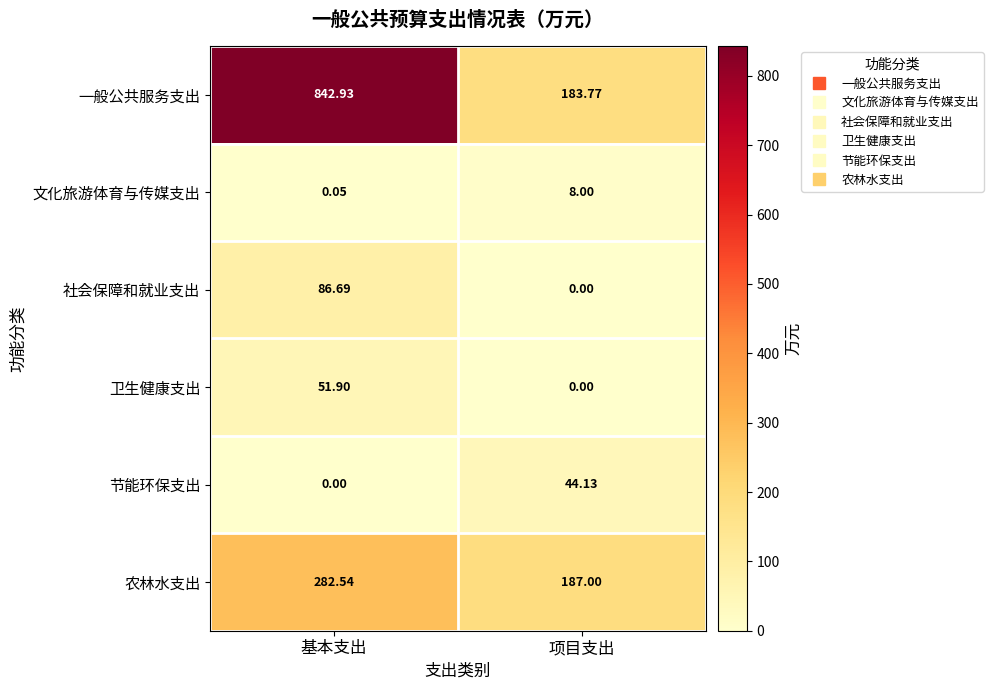

Rank the series at 基本支出 from highest to lowest value.

一般公共服务支出, 农林水支出, 社会保障和就业支出, 卫生健康支出, 文化旅游体育与传媒支出, 节能环保支出